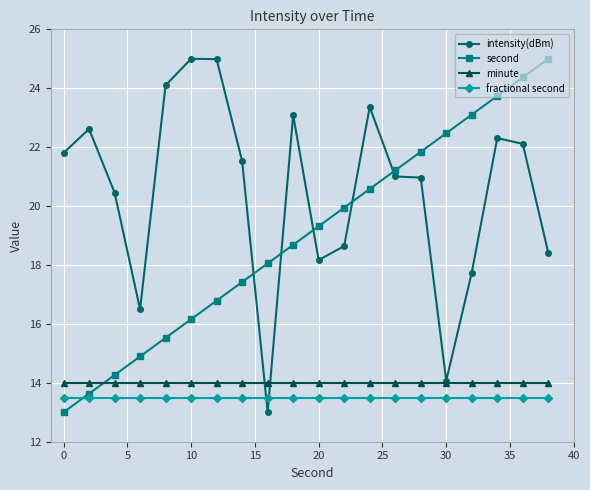

What is the average value of the minute series?

14.0